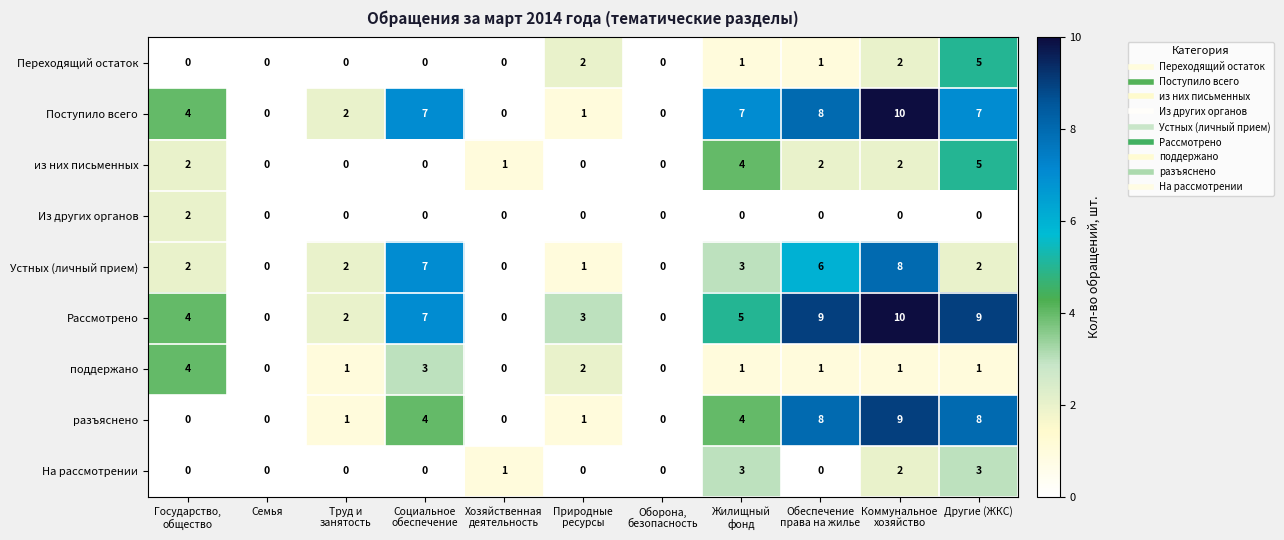

Which series has the largest total across all categories?

Рассмотрено